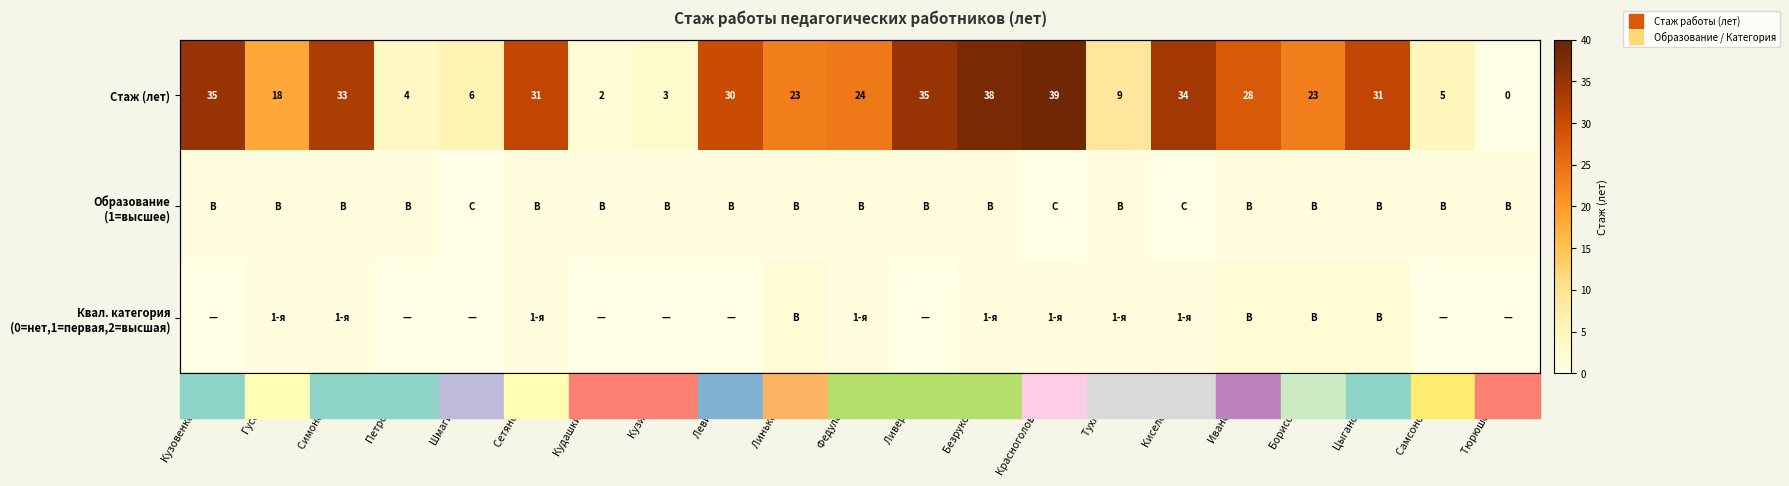

Rank the categories by Квал. категория (0=нет,1=первая,2=высшая) value from highest to lowest.

Линькова А.Г., Иванова Н.Г., Борисова Н.В., Цыганова О.В., Гусева Е.В., Симонова Е.А., Сетянова Е.Л., Федулова С.А., Безрукова Н.И., Красноголовая Н.И., Тухлин А.В., Киселева Е.В., Кузовенкова И.Г., Петрова Е.М., Шмагина Г.С., Кудашкина К.И., Кузина М.С., Левина Т.А., Ливерко И.В., Самсонова В.Д., Тюрюшова Е.Р.